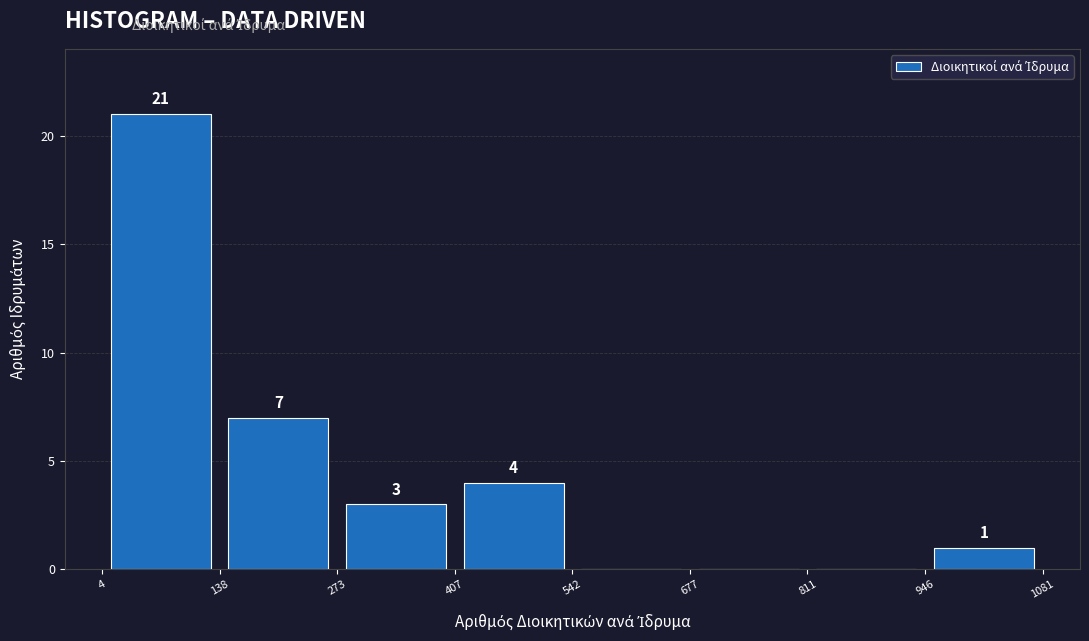

Which range on the x-axis has the tallest bar?

4 to 138